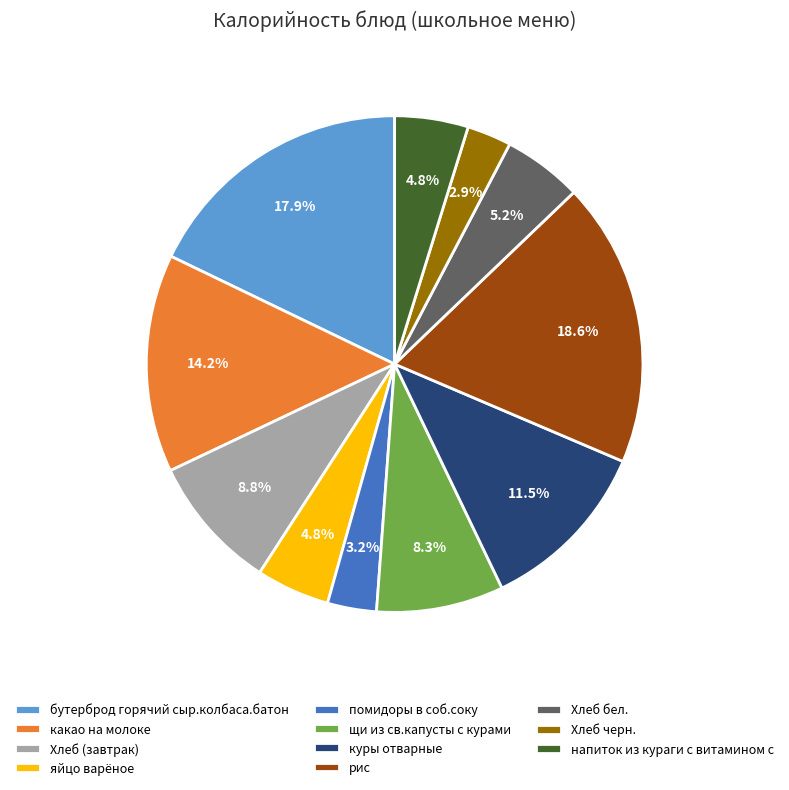

Between напиток из кураги с витамином с and рис, which is larger?

рис